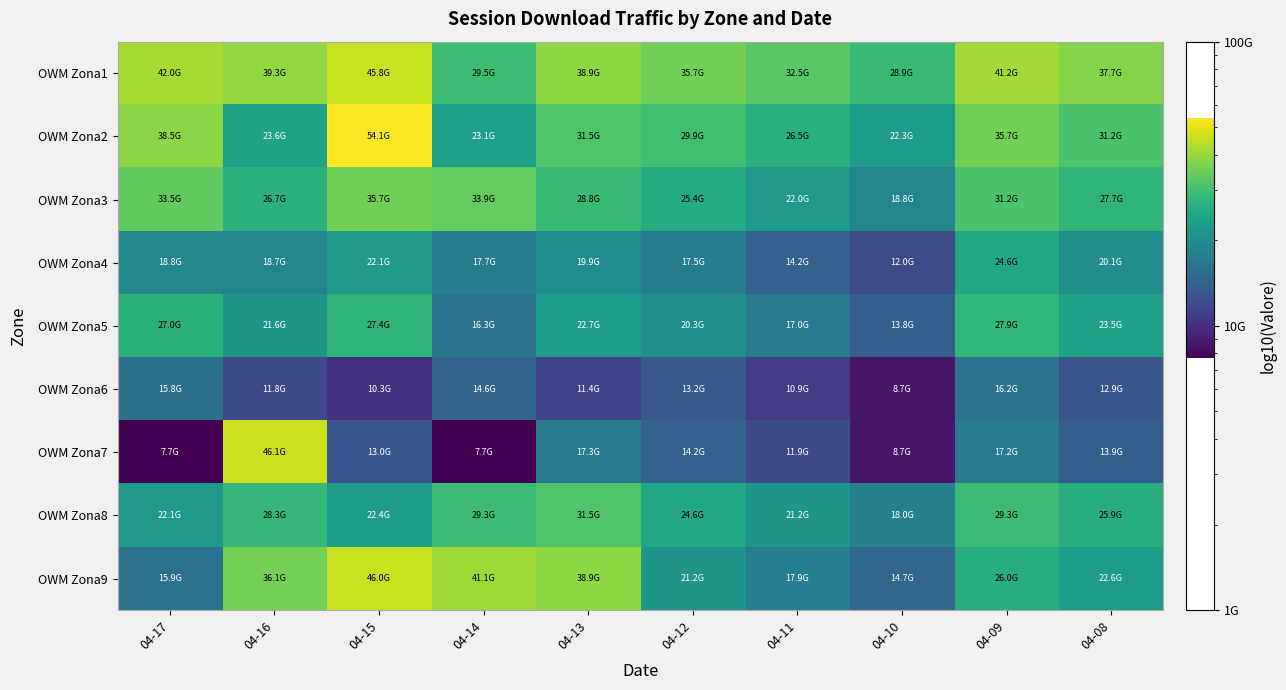

Reading left to right, list all the values displayed in this chart.

OWM Zona1: 04-17=41954178584	04-16=39272373825	04-15=45753811355	04-14=29469081507	04-13=38876688154	04-12=35721234567	04-11=32456789012	04-10=28934561234	04-09=41234567890	04-08=37654321098
OWM Zona2: 04-17=38514880394	04-16=23579968844	04-15=54071855630	04-14=23093226030	04-13=31499444893	04-12=29876543210	04-11=26543210987	04-10=22345678901	04-09=35678901234	04-08=31234567890
OWM Zona3: 04-17=33541160020	04-16=26749511014	04-15=35661379104	04-14=33864812778	04-13=28765432109	04-12=25432109876	04-11=21987654321	04-10=18765432109	04-09=31234567890	04-08=27654321098
OWM Zona4: 04-17=18770571110	04-16=18686478053	04-15=22093446980	04-14=17703472938	04-13=19876543210	04-12=17543210987	04-11=14210987654	04-10=11987654321	04-09=24567890123	04-08=20123456789
OWM Zona5: 04-17=26991570438	04-16=21605920129	04-15=27446580263	04-14=16303348967	04-13=22654321098	04-12=20321098765	04-11=16987654321	04-10=13765432109	04-09=27890123456	04-08=23456789012
OWM Zona6: 04-17=15805323195	04-16=11841639920	04-15=10257805619	04-14=14567016928	04-13=11401802011	04-12=13234567890	04-11=10901234567	04-10=8678901234	04-09=16234567890	04-08=12890123456
OWM Zona7: 04-17=7692877094	04-16=46079866223	04-15=12983043241	04-14=7688654342	04-13=17317816103	04-12=14234567890	04-11=11901234567	04-10=8678901234	04-09=17234567890	04-08=13890123456
OWM Zona8: 04-17=22139219966	04-16=28279185166	04-15=22392349557	04-14=29320497101	04-13=31499444893	04-12=24567890123	04-11=21234567890	04-10=18012345678	04-09=29345678901	04-08=25901234567
OWM Zona9: 04-17=15936380972	04-16=36069914325	04-15=45980265610	04-14=41079438538	04-13=38876688154	04-12=21234567890	04-11=17901234567	04-10=14678901234	04-09=26012345678	04-08=22567890123